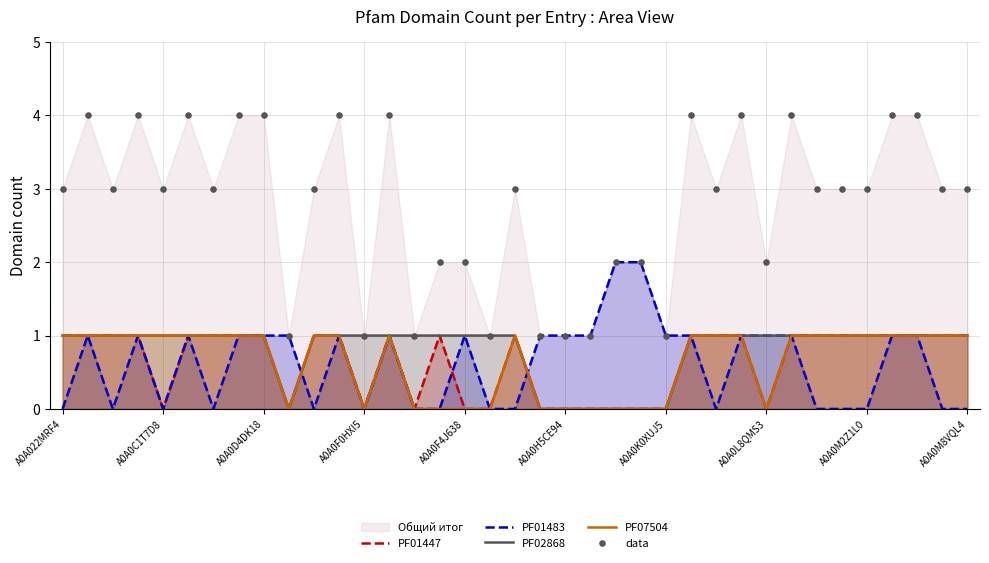

The value of PF01483 at A0A0C1T7D8 is 0. True or false?

True